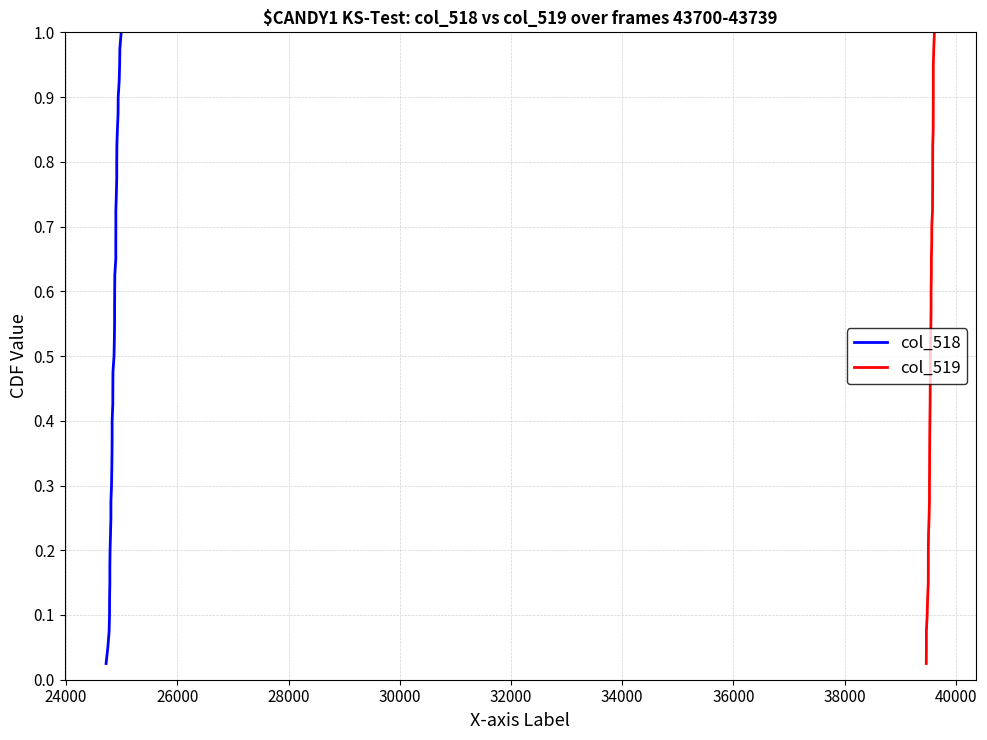

Reading left to right, list all the values displayed in this chart.

col_518: 0.0	0.1	0.1	0.1	0.1	0.1	0.2	0.2	0.2	0.2	0.3	0.3	0.3	0.3	0.4	0.4	0.4	0.5	0.5	0.5	0.5	0.6	0.6	0.6	0.6	0.7	0.7	0.7	0.7	0.8	0.8	0.8	0.8	0.8	0.9	0.9	0.9	0.9	1.0	1.0
col_519: 0.0	0.1	0.1	0.1	0.1	0.1	0.2	0.2	0.2	0.2	0.3	0.3	0.3	0.3	0.4	0.4	0.4	0.5	0.5	0.5	0.5	0.6	0.6	0.6	0.6	0.7	0.7	0.7	0.7	0.8	0.8	0.8	0.8	0.8	0.9	0.9	0.9	0.9	1.0	1.0